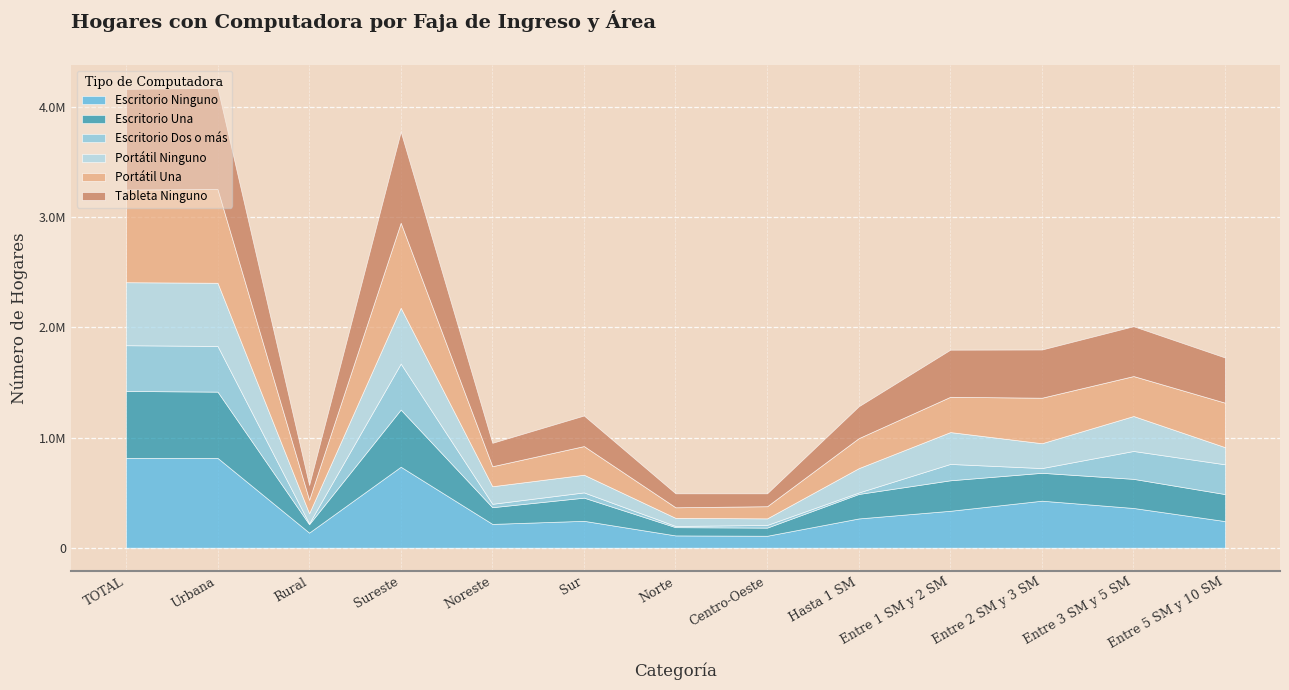

What position from the left is Centro-Oeste?

8